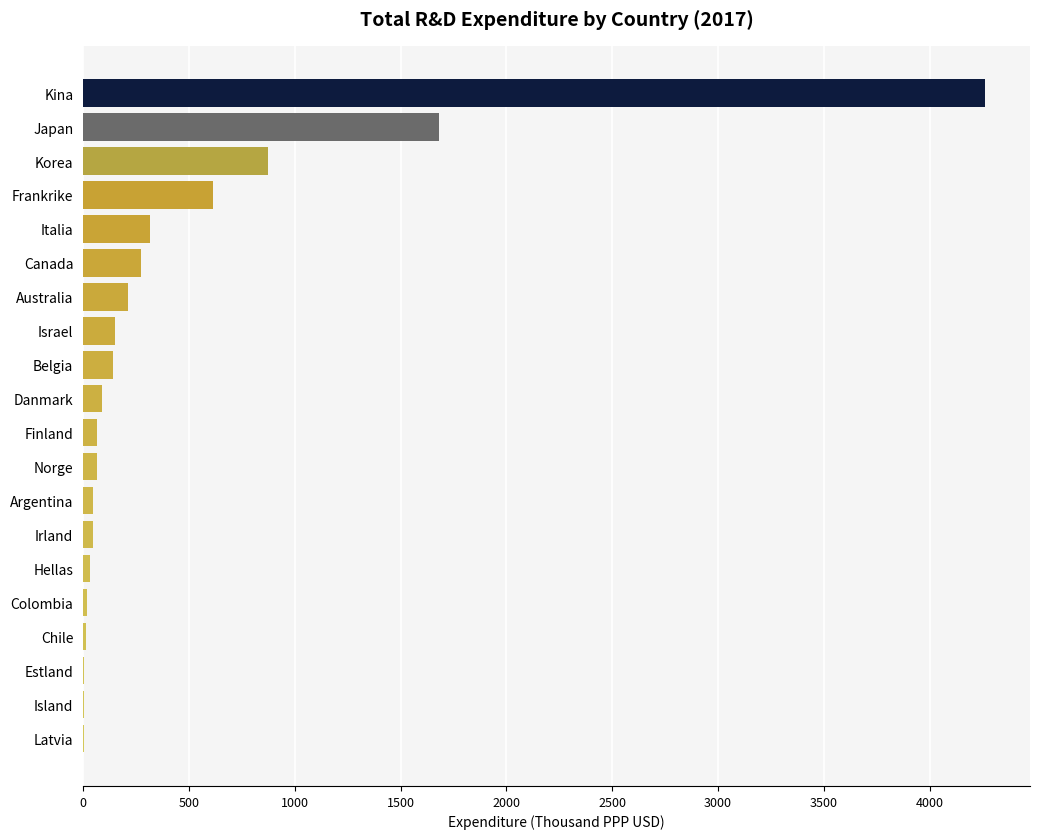

Where is the data nearest to the value 2131?

Japan